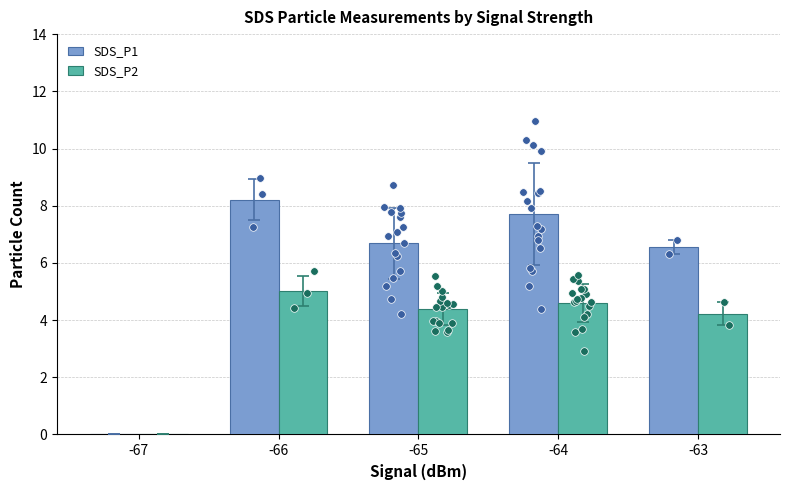

At how many categories does at least one series exceed 5?

4